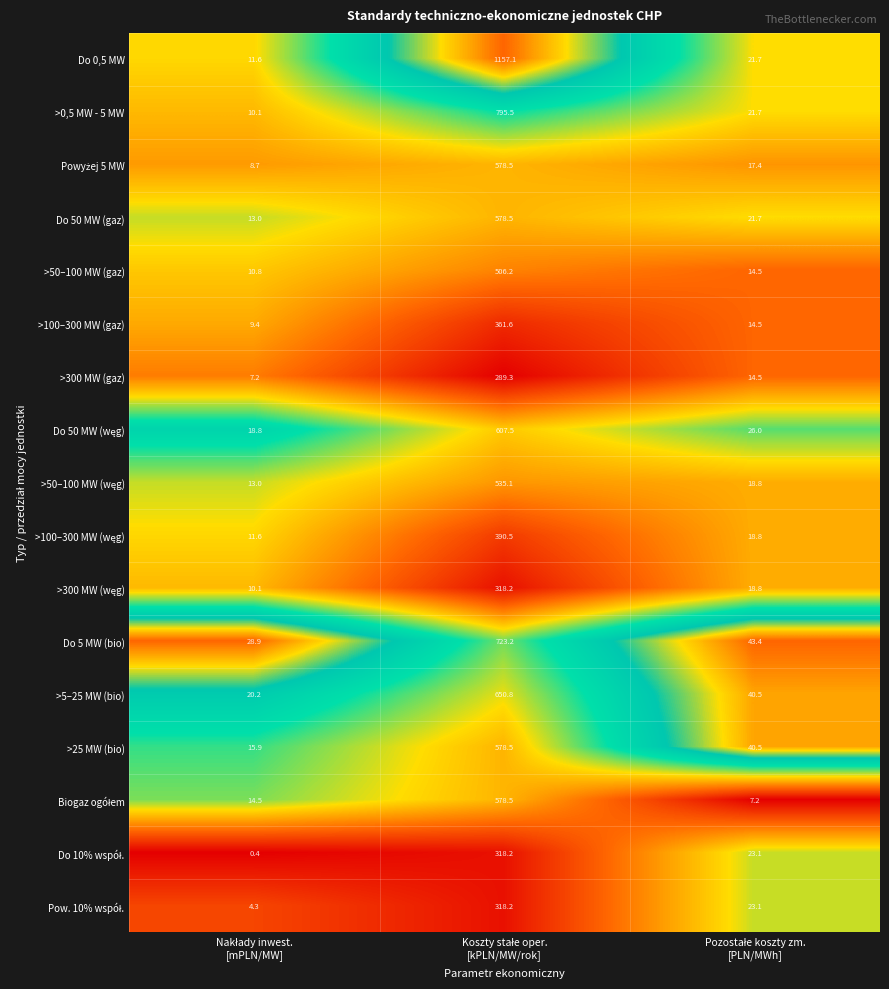

Which series has the largest total across all categories?

Do 0,5 MW